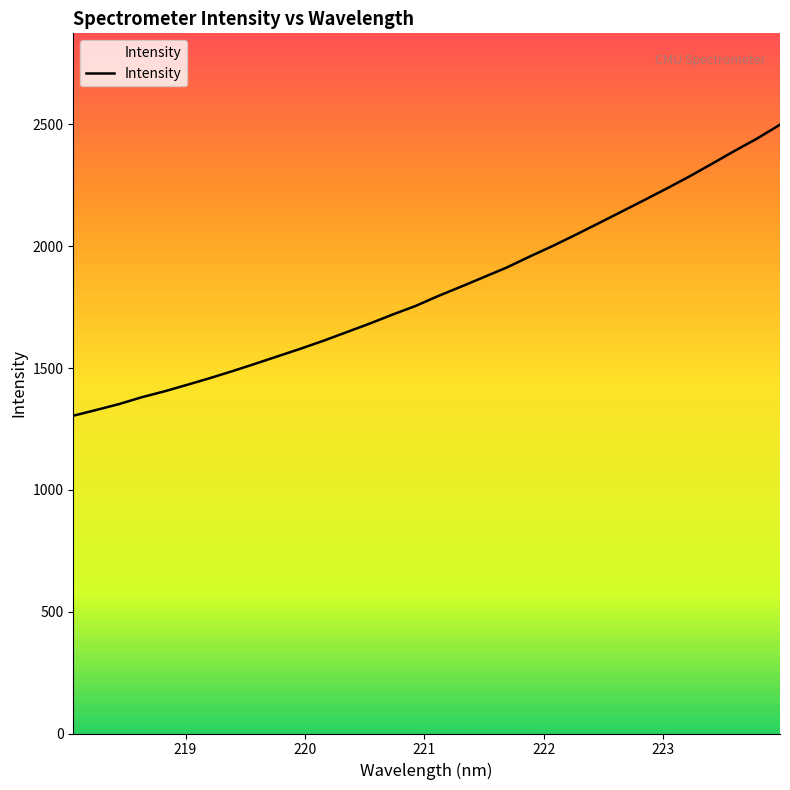

How many lines are shown in the chart?

1